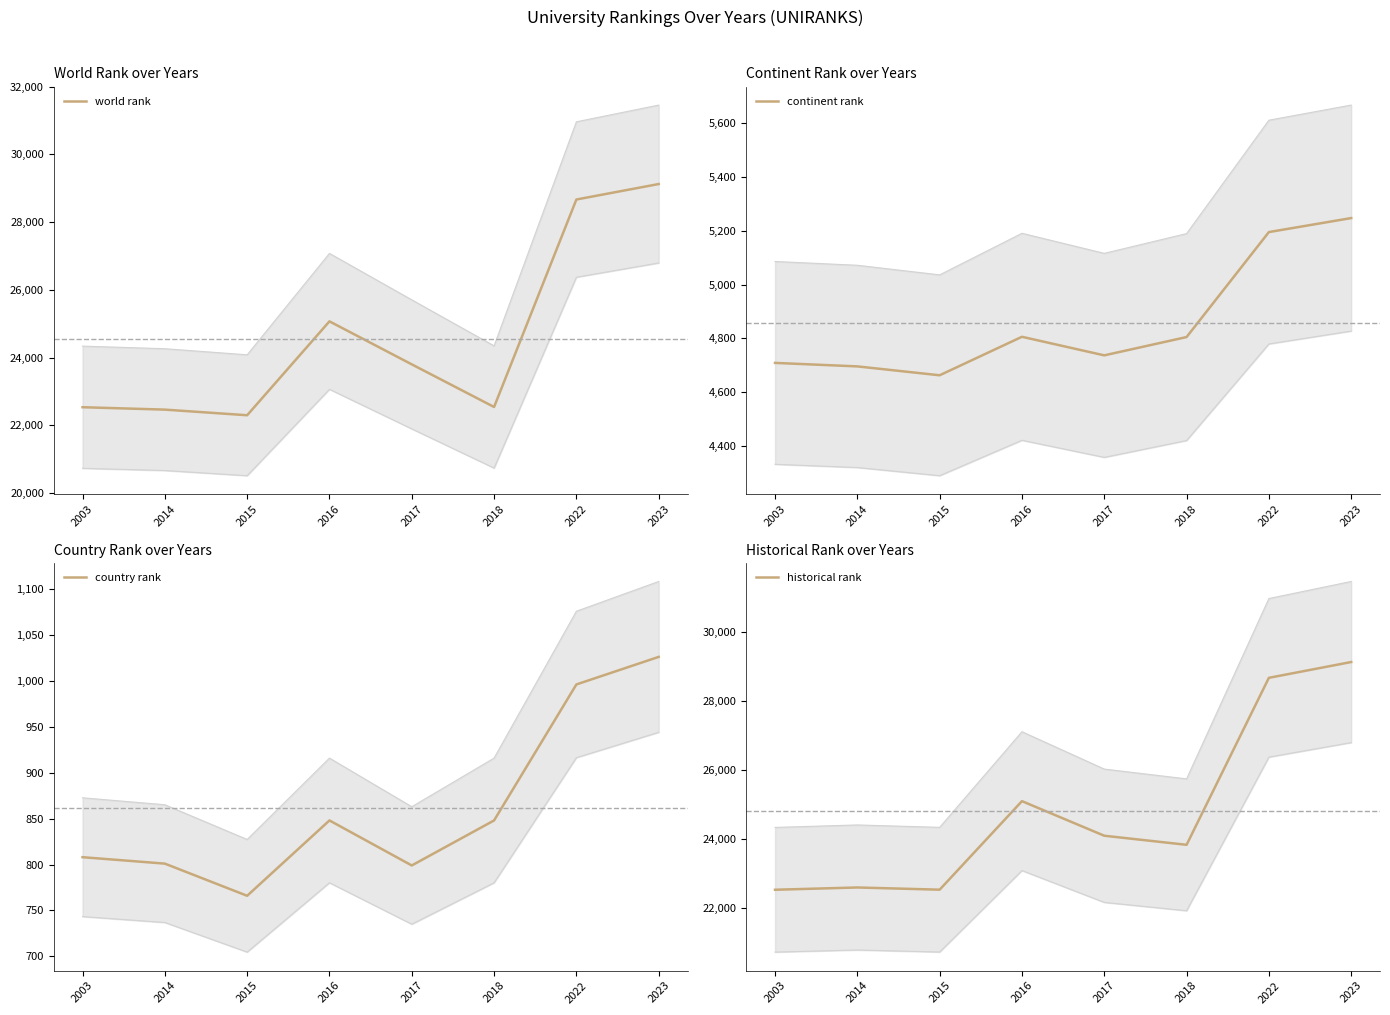

In continent rank, how many points are higher than both neighbors (excluding endpoints)?

1